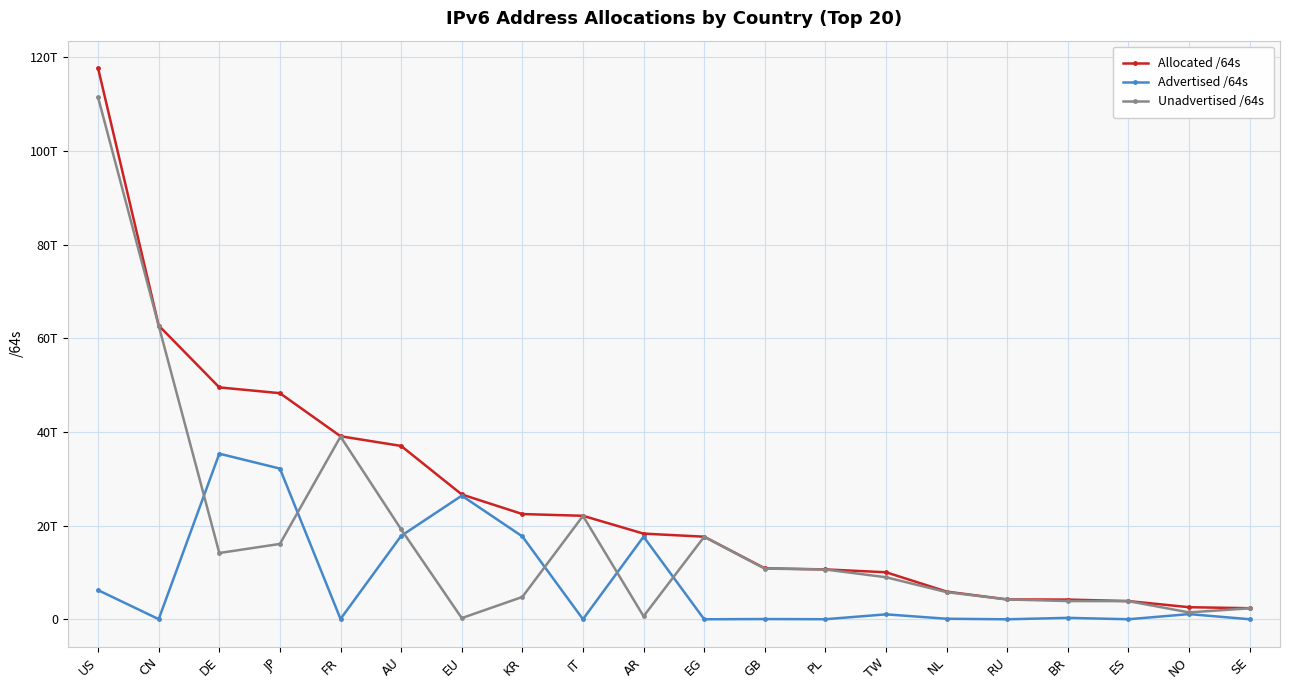

Is this an area chart (filled region under the line)?

No